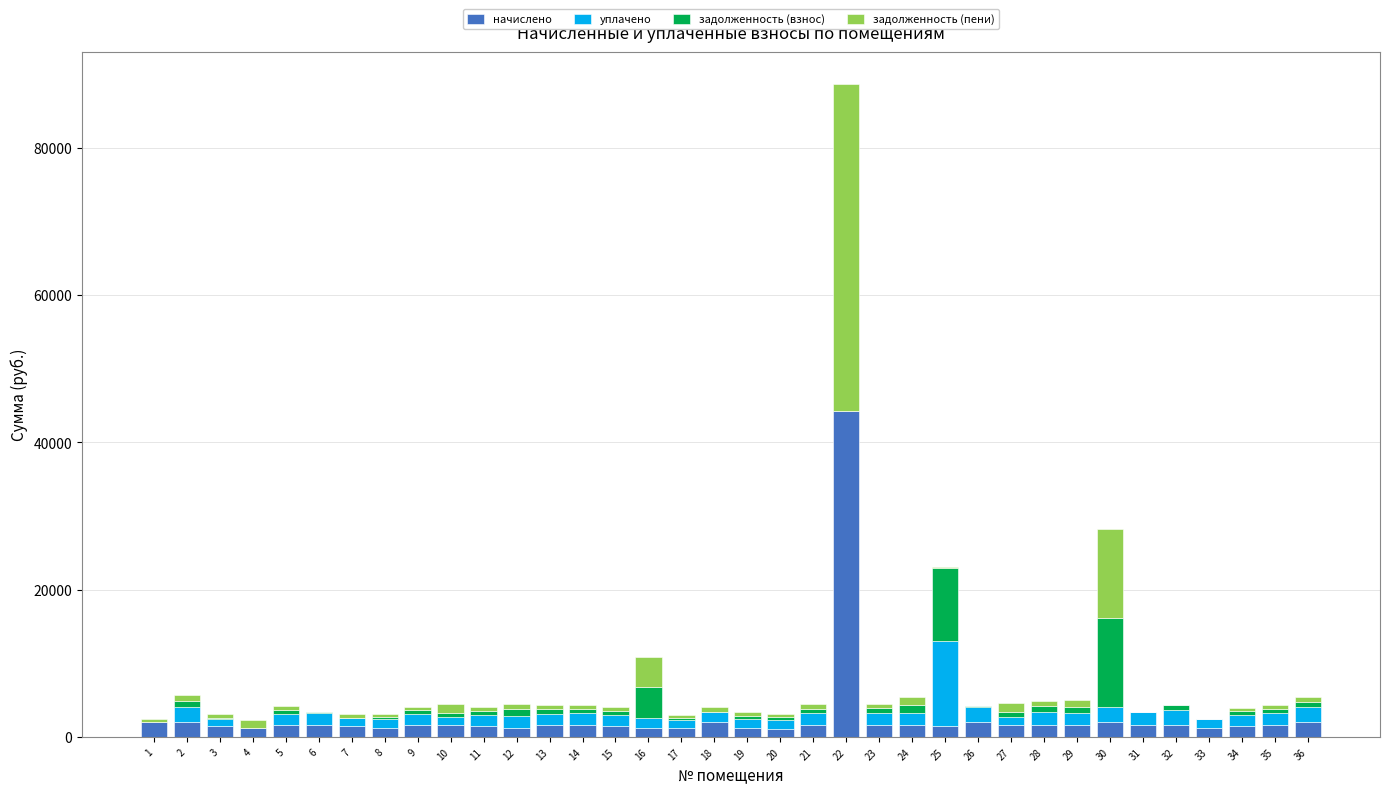

At which category is the sum across all series the highest?

22